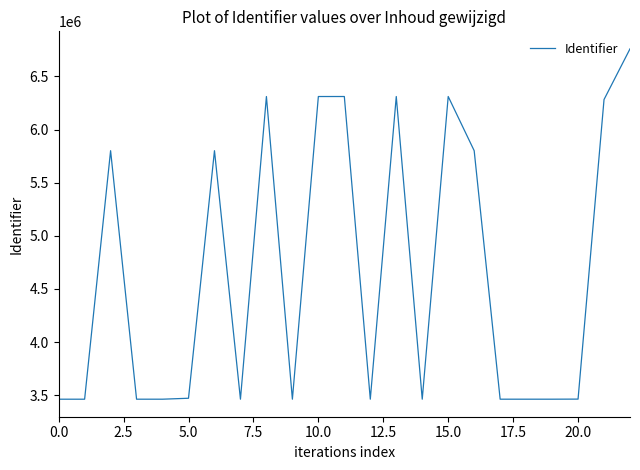

How many categories are shown in the chart?

23